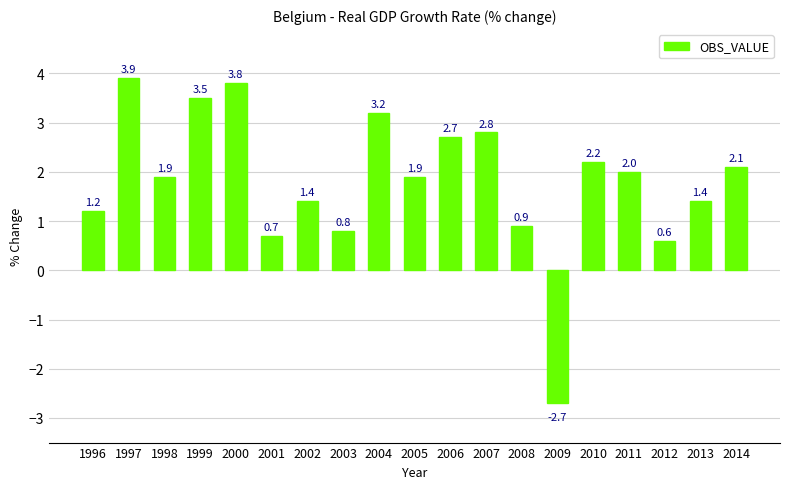

What is the change in value from 2001 to 2004?

+2.5